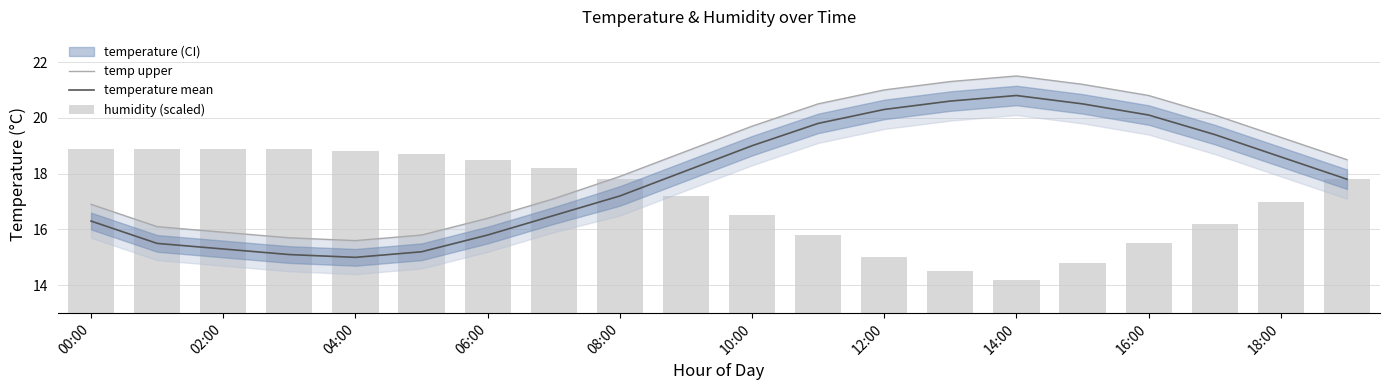

List the series in order of their peak value, lowest first.

humidity (scaled), temperature mean, temp upper